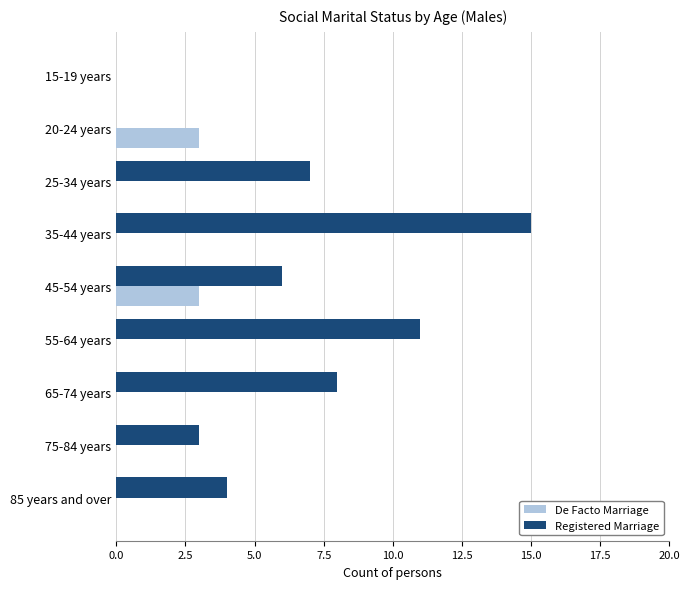

The Registered Marriage series shows 6 at 45-54 years. True or false?

True